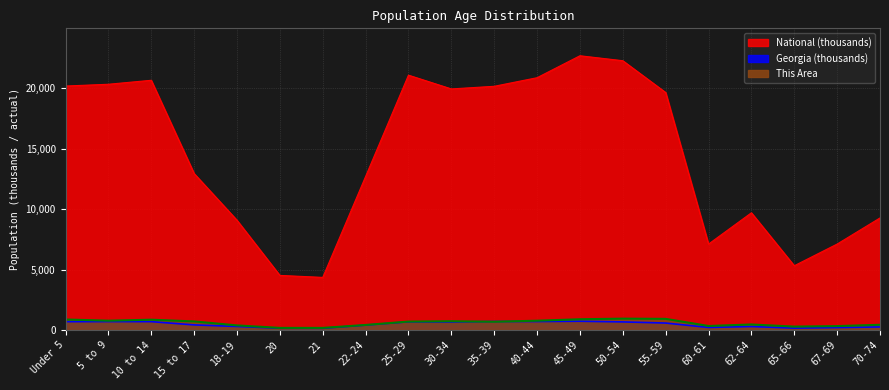

What is the label of the 13th point from the left?

45-49